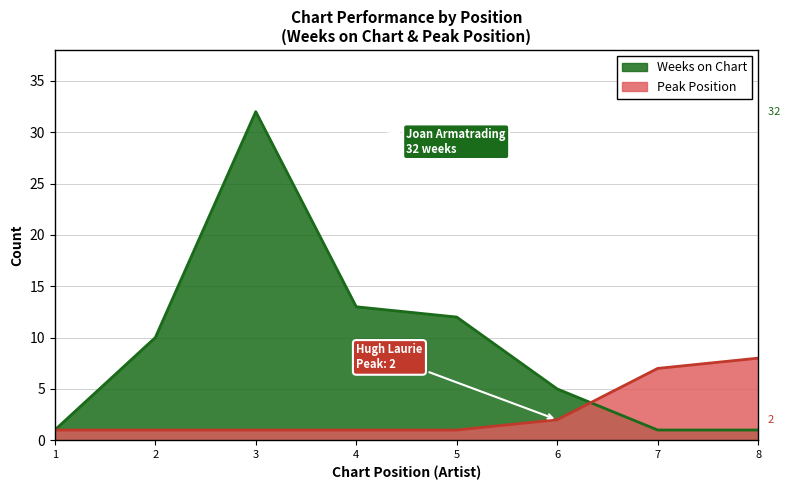

Is it true that Weeks on Chart equals 13 at 4?

True